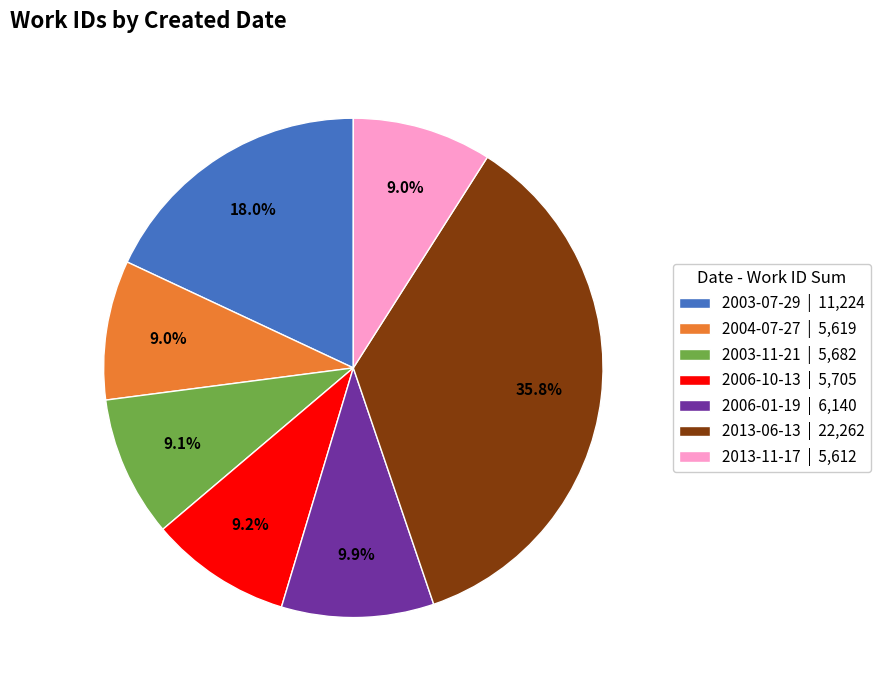

How much of the chart is everything except 2004-07-27 | 5,619?

91.0%